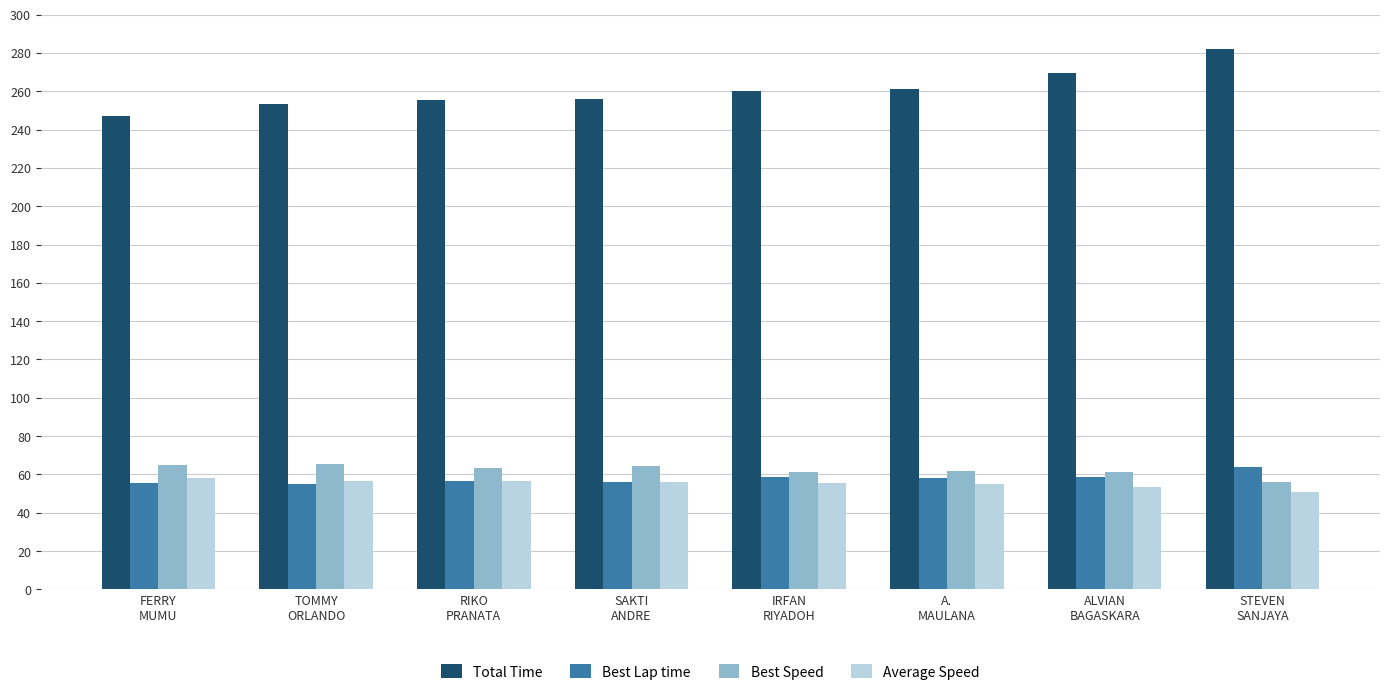

Which series has the largest range (max minus min)?

Total Time